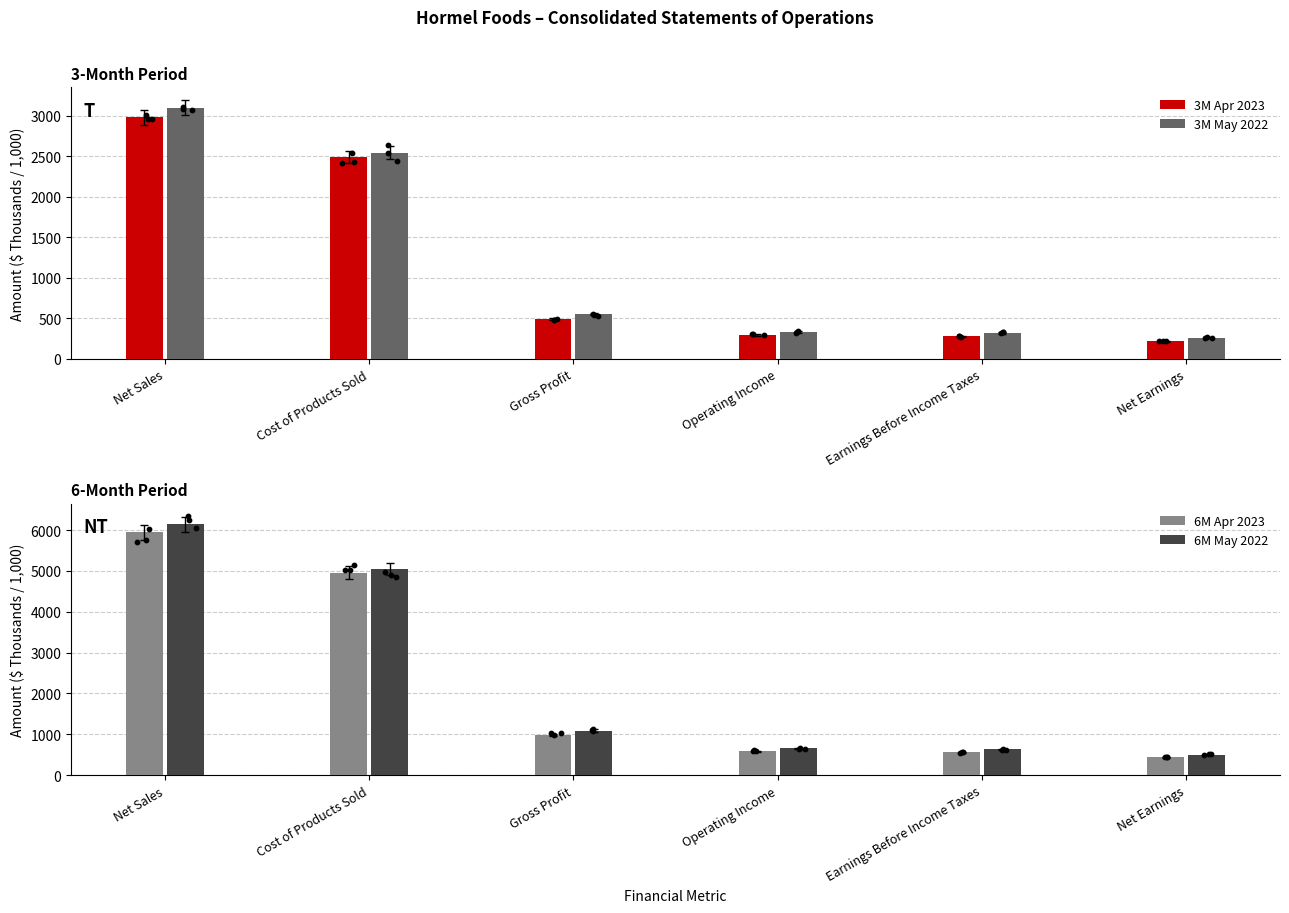

At which category is the sum across all series the highest?

Net Sales